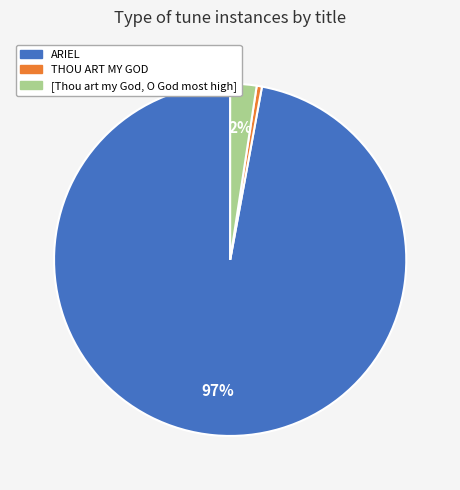

What is the ratio of the value at ARIEL to the value at THOU ART MY GOD?

201.5